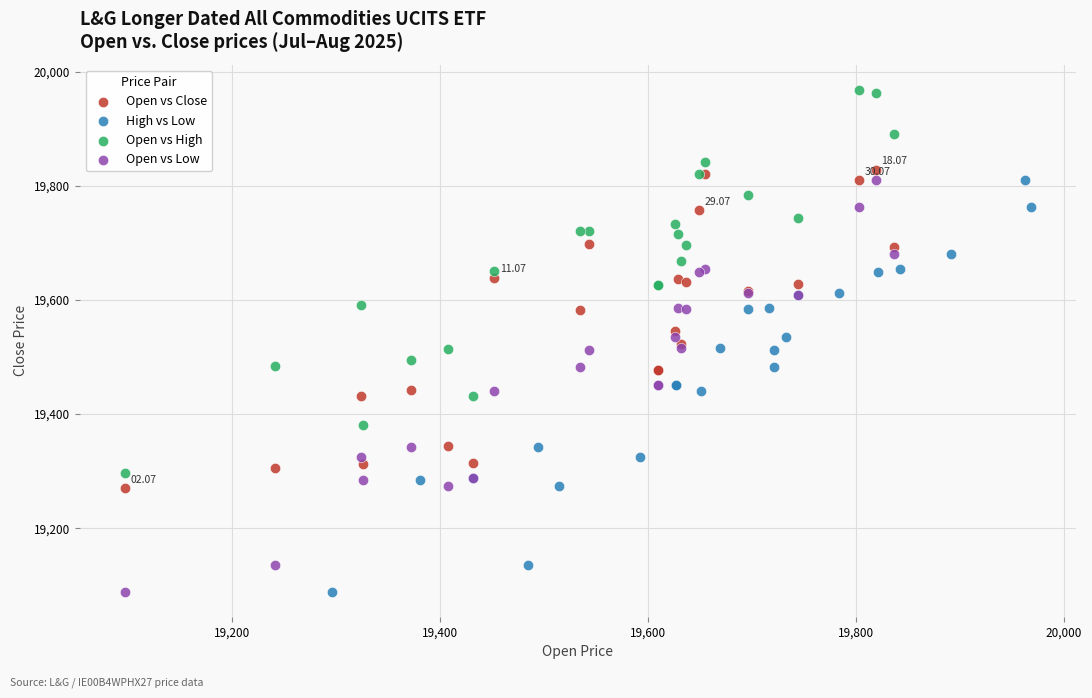

Which series contains the highest Y value?

Open vs High